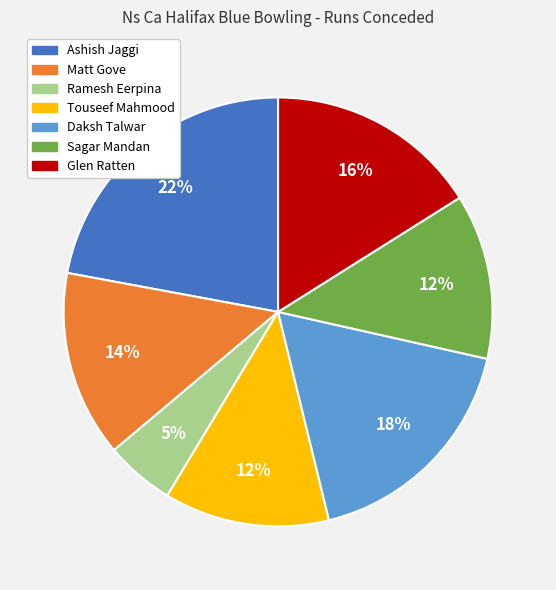

To the nearest percent, what portion does Touseef Mahmood represent?

12%